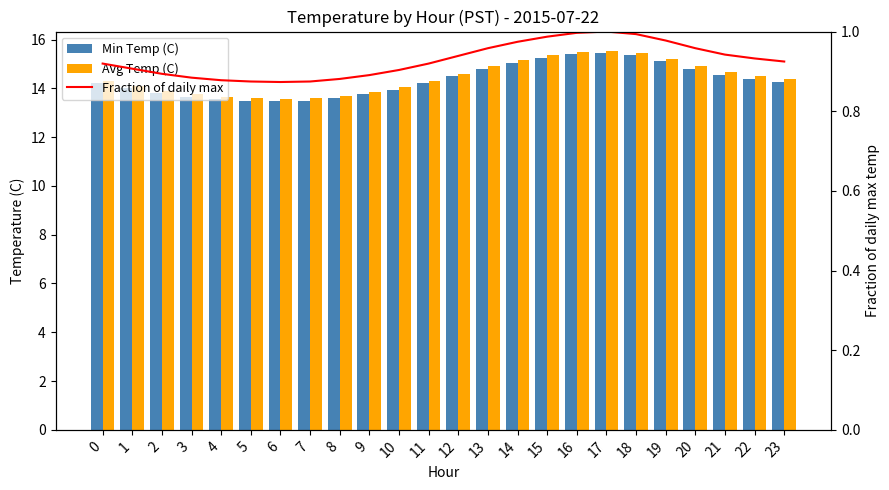

What is the average value of the Avg Temp (C) series?

14.4